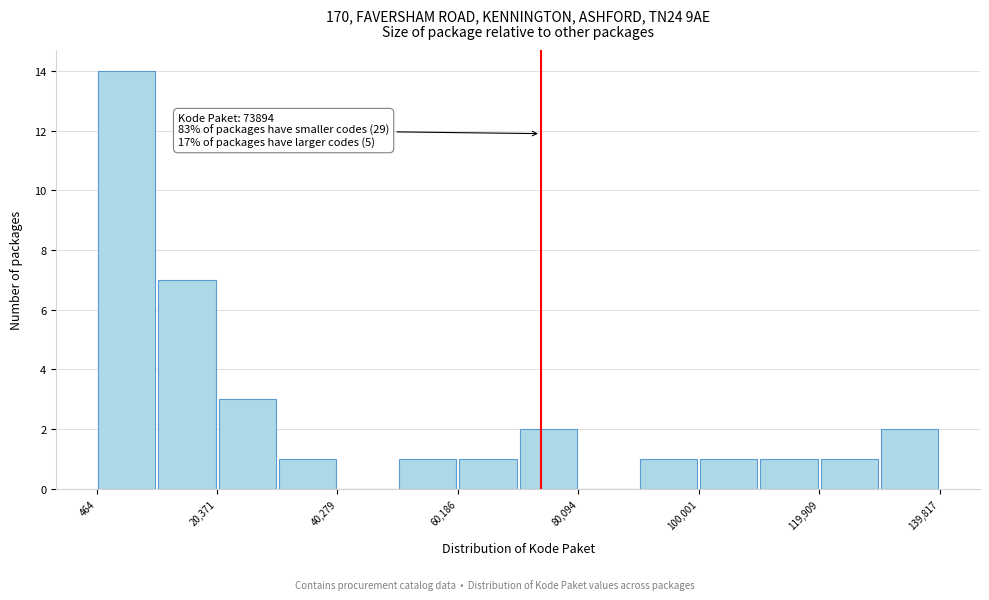

Which range on the x-axis has the tallest bar?

0 to 10000